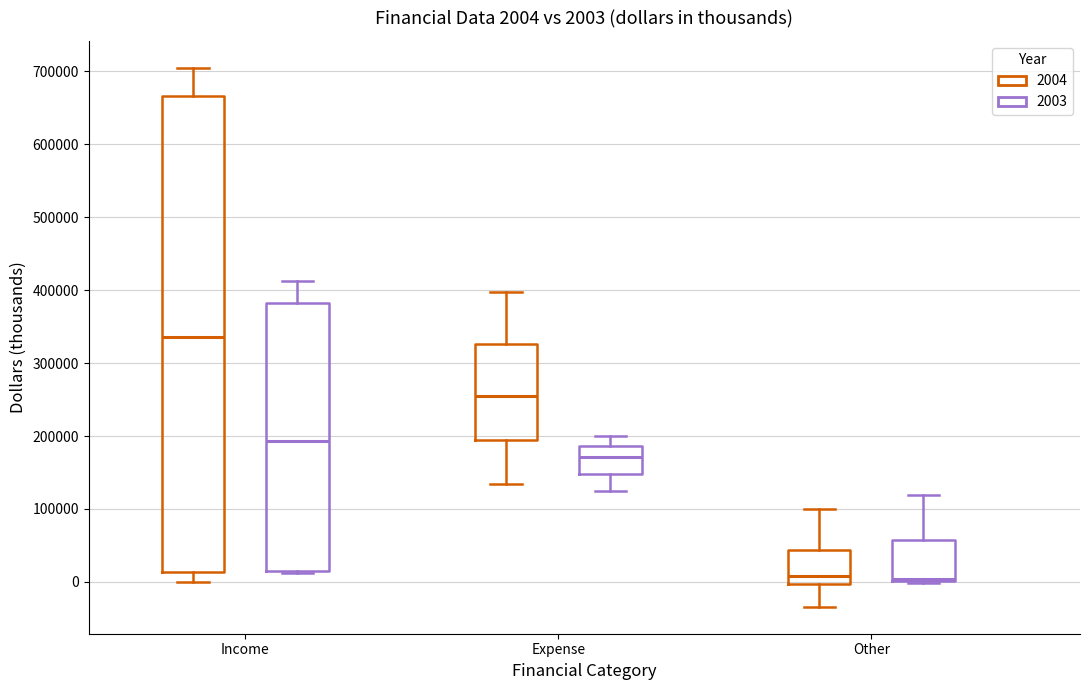

Which box's median line is the highest?

Income (2004)